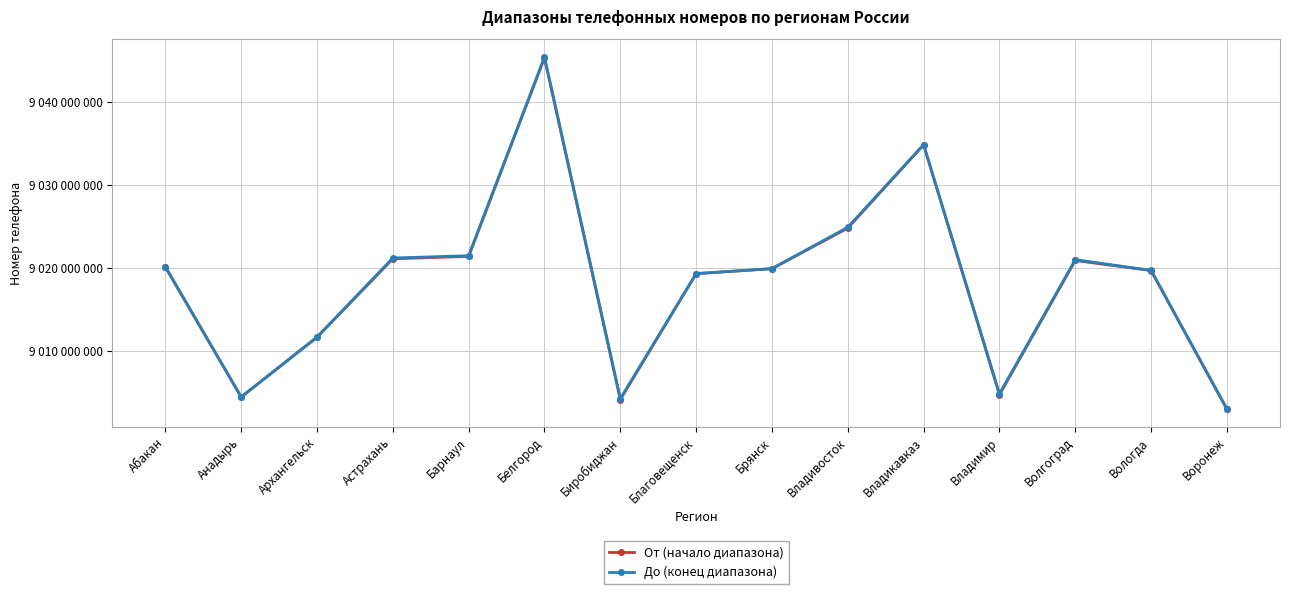

What are all the series names shown in the legend?

От (начало диапазона), До (конец диапазона)